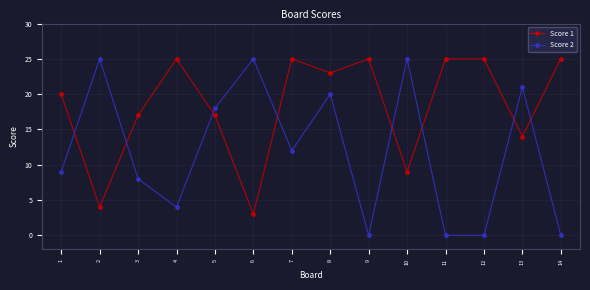

What is the maximum value shown in the chart?

25